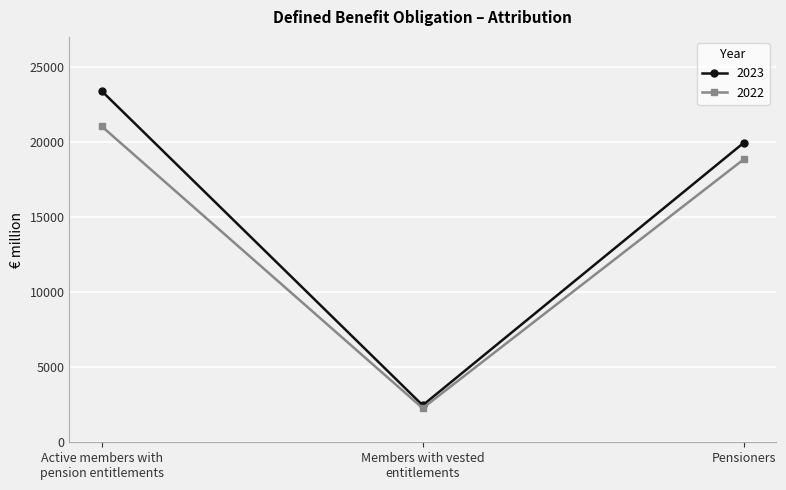

What is the spread (max minus min) of values at Pensioners?

1103